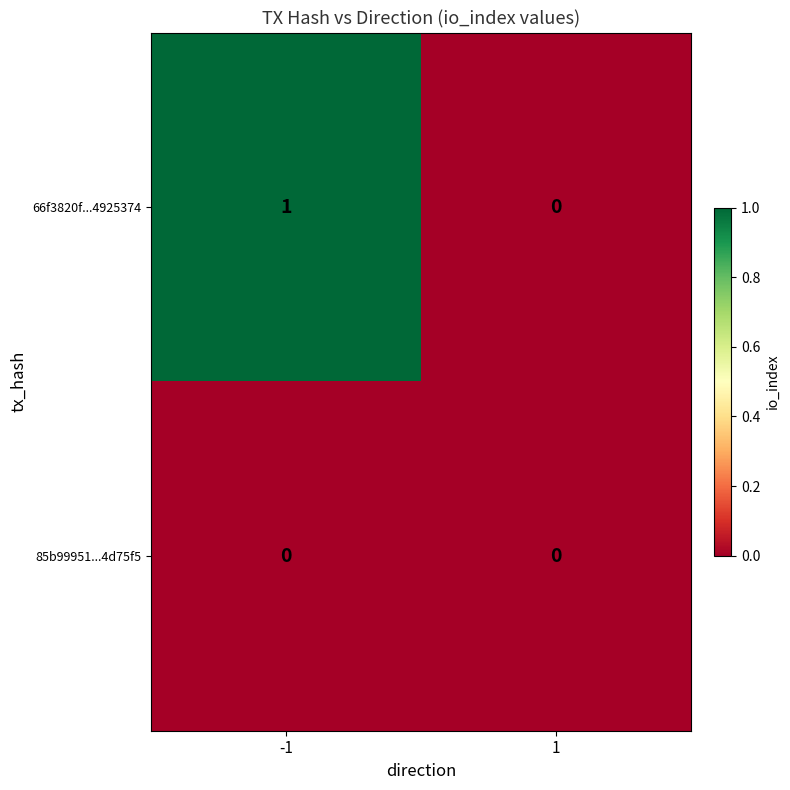

What is the maximum value shown in the chart?

1